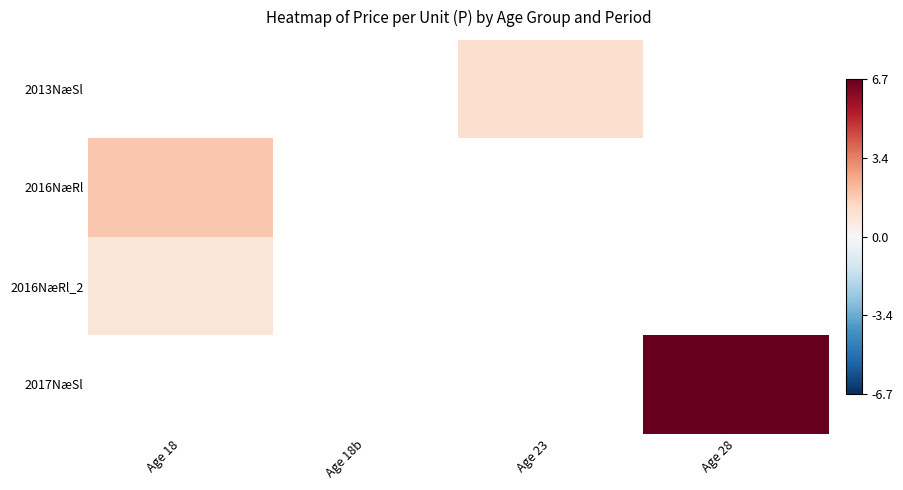

How many data points does each series have?

4